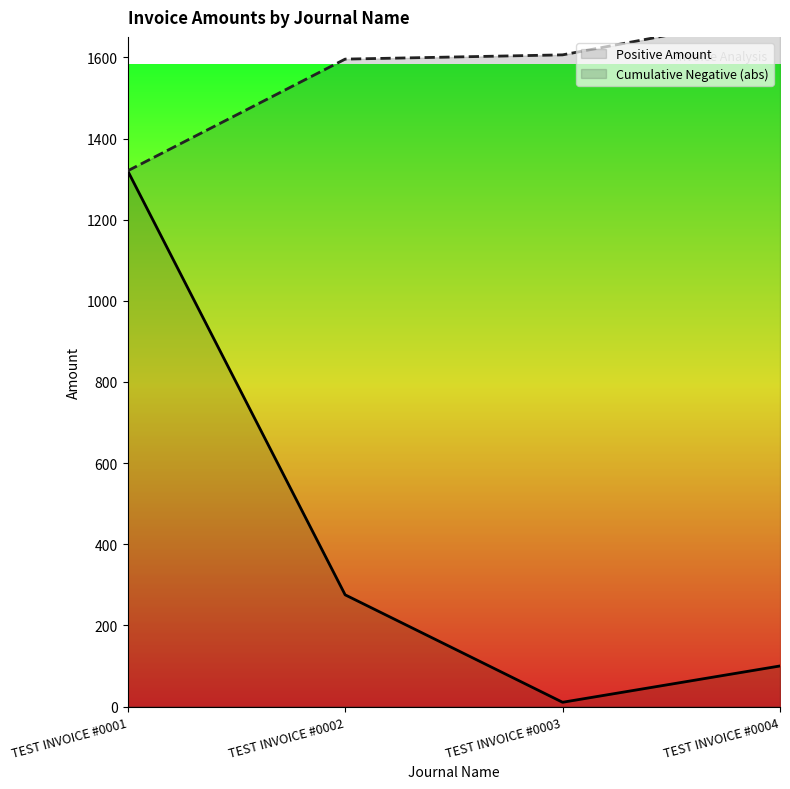

Where is the first local minimum?

TEST INVOICE #0003